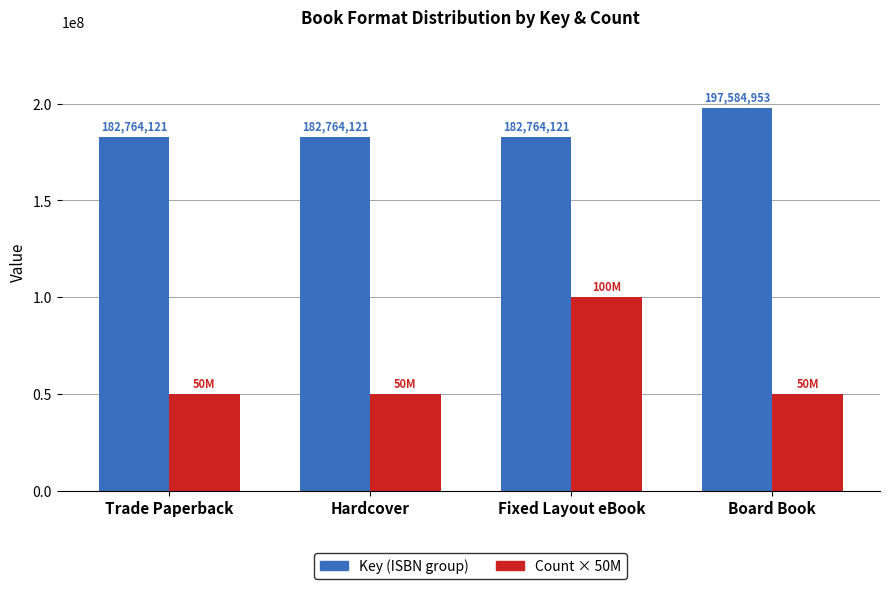

At how many categories does at least one series exceed 194155447?

1